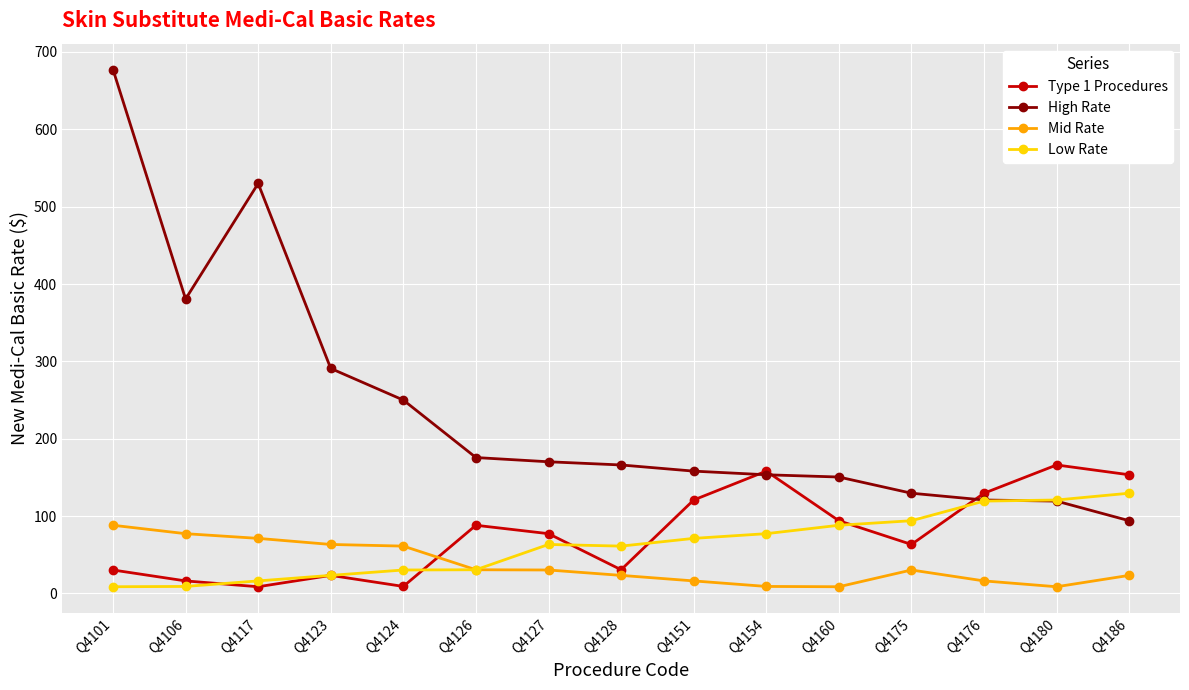

What is the sum of all Type 1 Procedures values?

1169.7